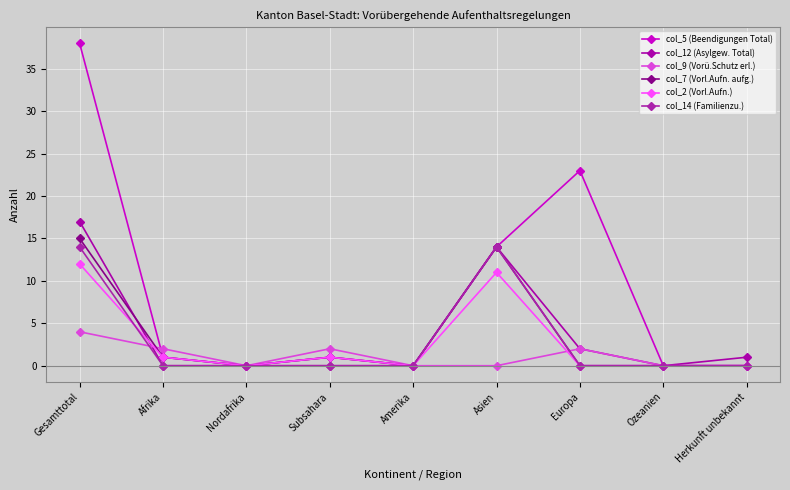

How many interior local peaks does the col_14 (Familienzu.) series have?

1